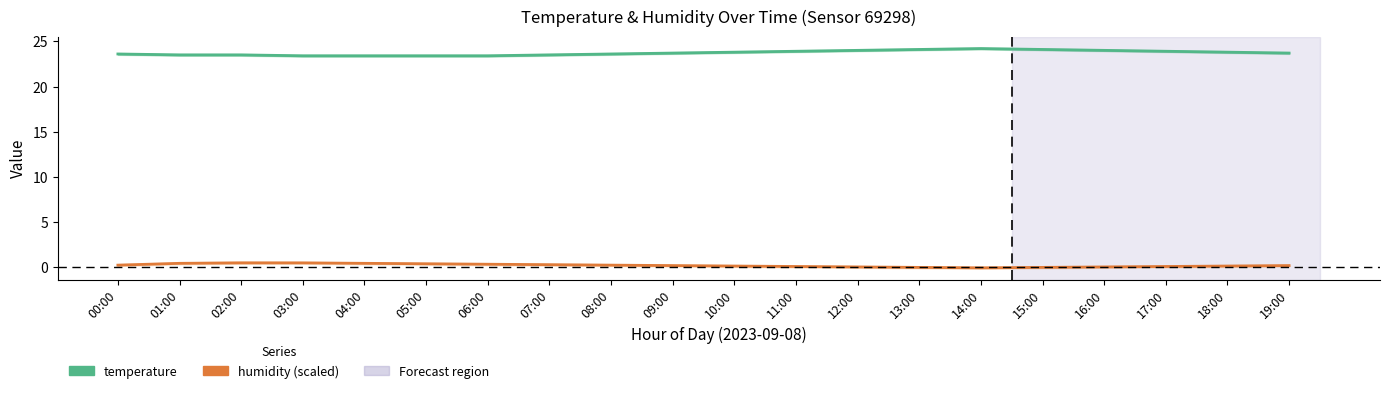

What is the average value of the humidity (scaled) series?

0.2